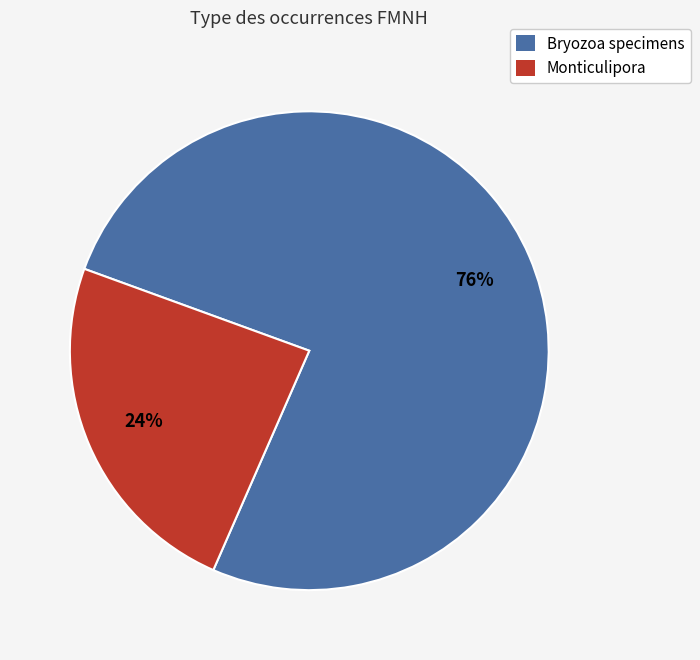

To the nearest percent, what is the average slice percentage?

50%